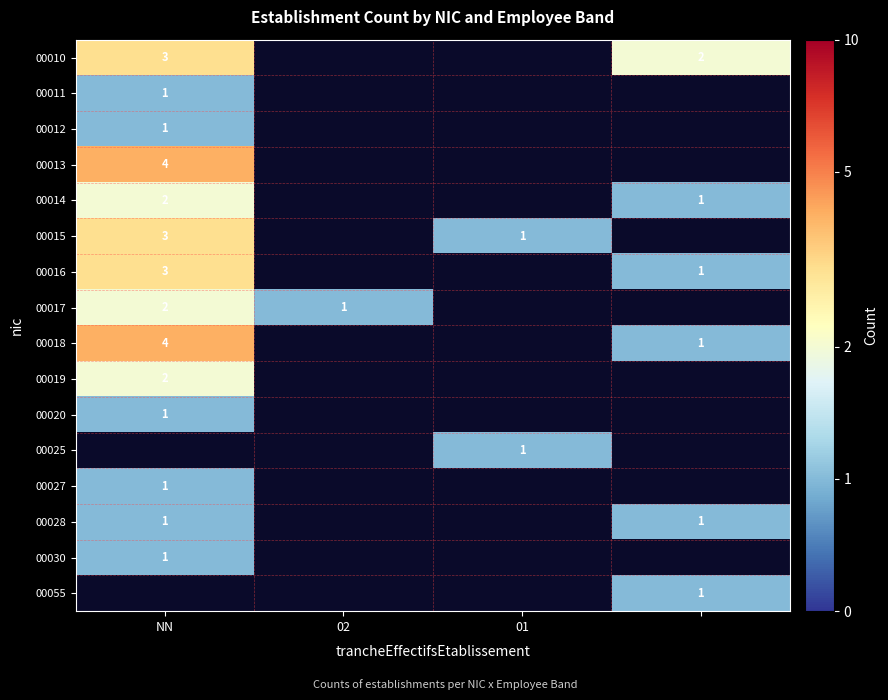

Is the value of 00014 at NN greater than the value of 00019 at NN?

No